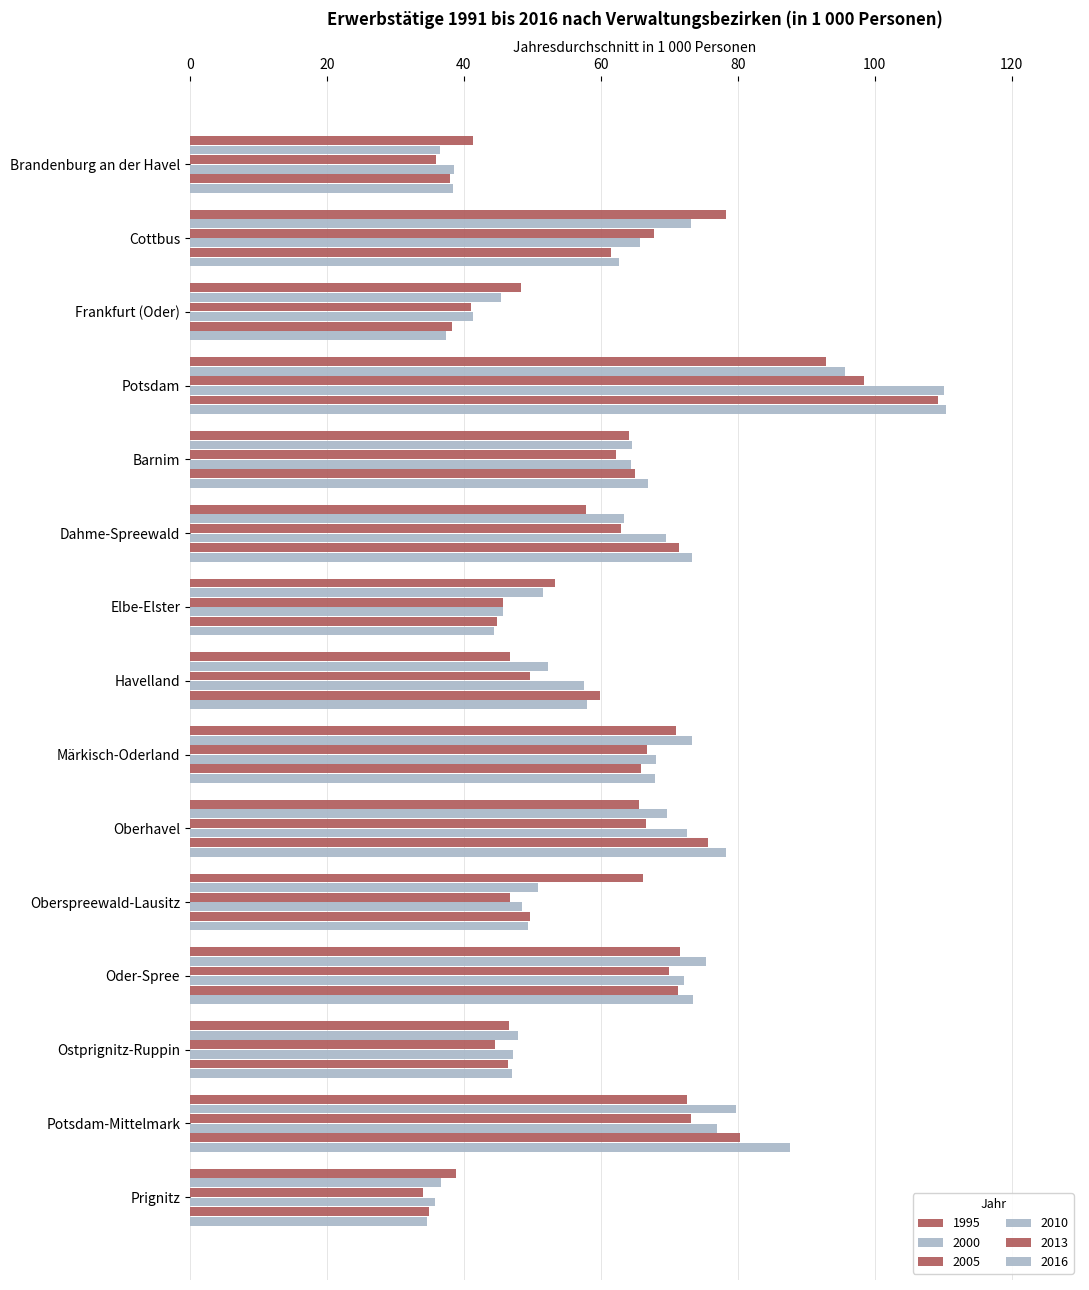

How many distinct data groups are displayed?

6